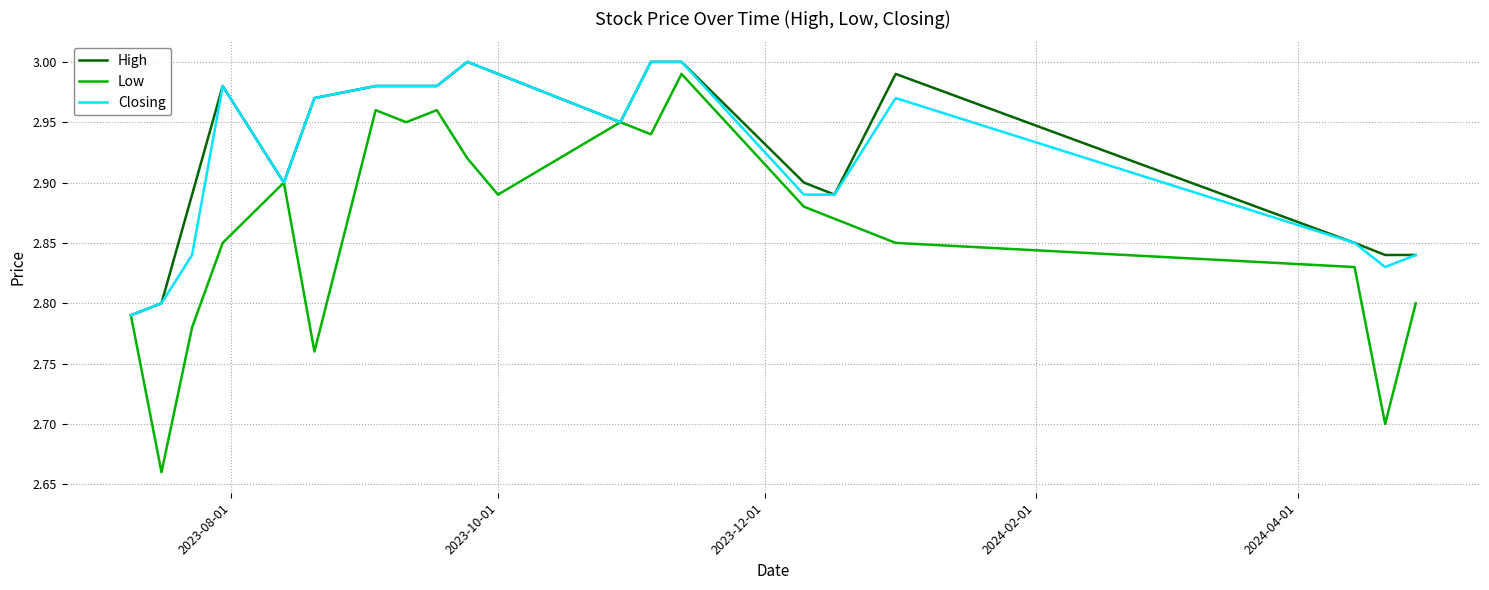

What is the difference between the second highest and minimum values in the Closing series?

0.2